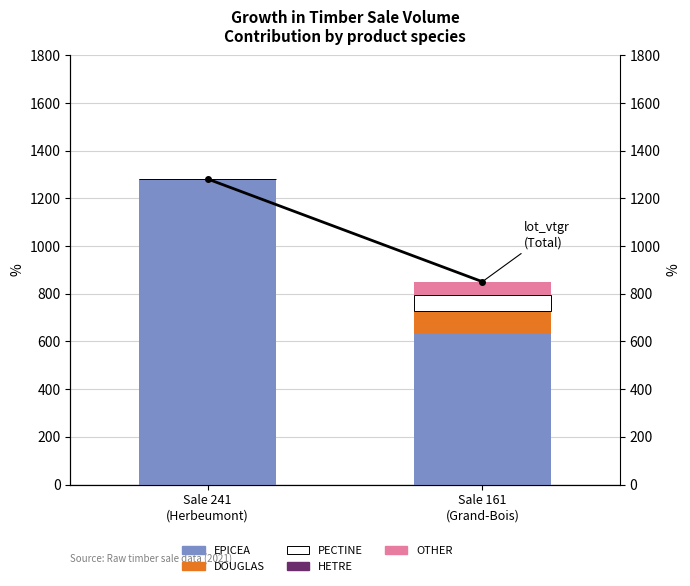

What is the lowest value of the lot_vtgr series?

850.8